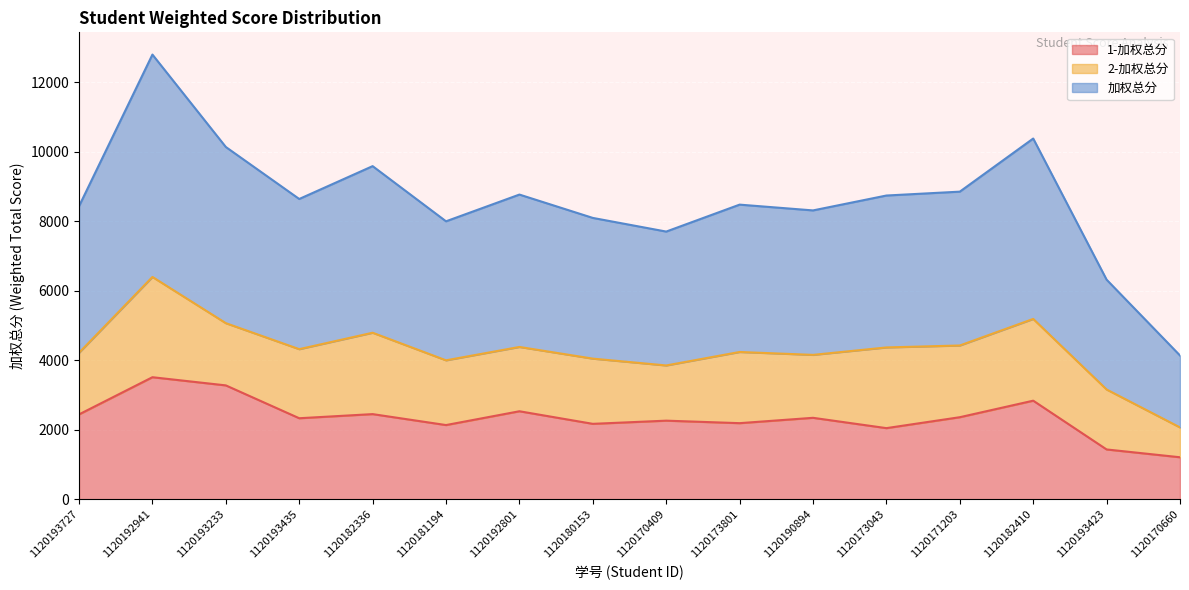

True or false: 加权总分 and 1-加权总分 cross at least once.

False